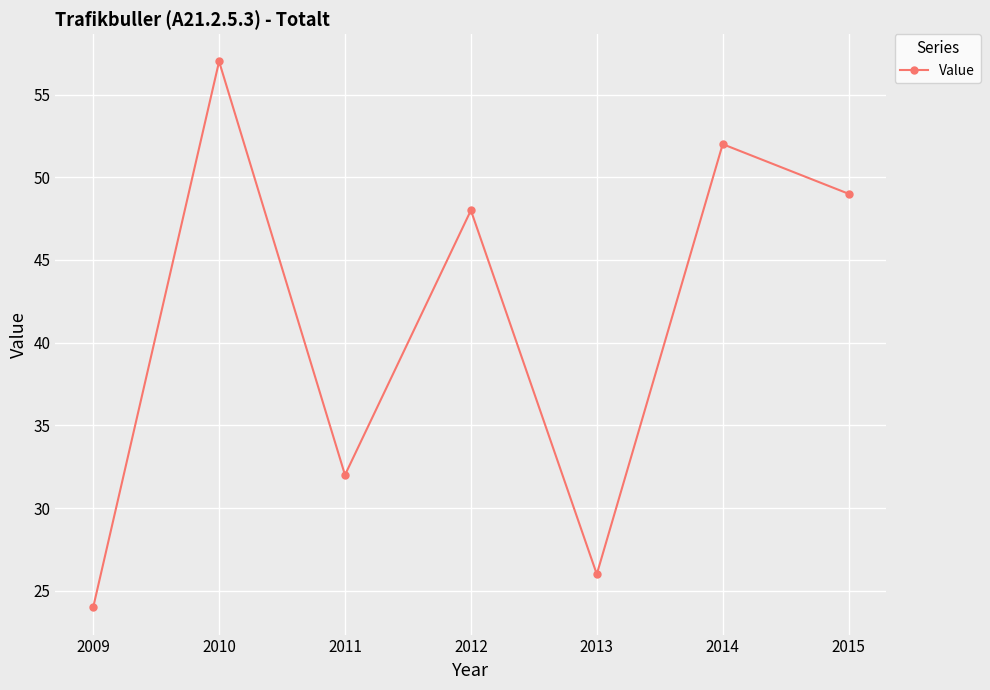

What is the sum of all values?

288